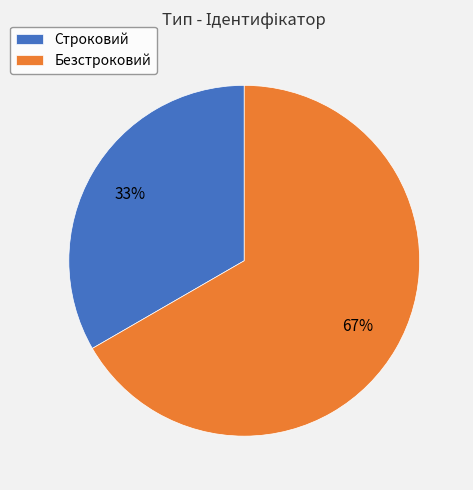

To the nearest percent, what is the combined percentage of Безстроковий and Строковий?

100%